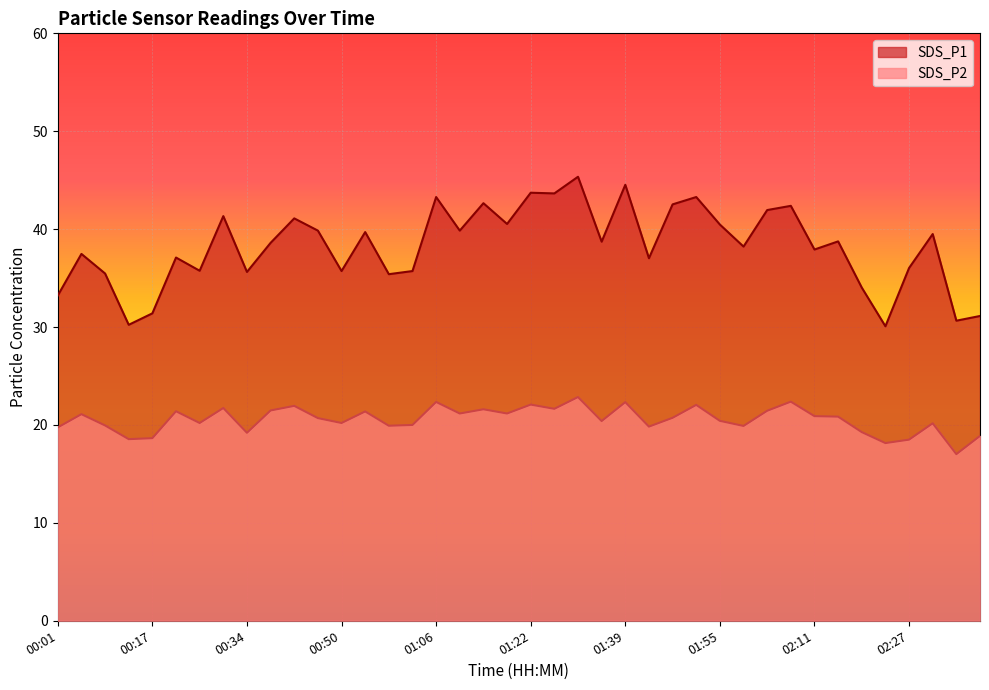

Reading left to right, transcribe all the data shown in this chart.

SDS_P1: 33.2	37.5	35.5	30.2	31.4	37.1	35.8	41.3	35.6	38.6	41.1	39.9	35.7	39.7	35.4	35.7	43.3	39.9	42.6	40.5	43.7	43.6	45.4	38.7	44.5	37.0	42.5	43.3	40.5	38.2	42.0	42.4	37.9	38.8	34.0	30.1	36.0	39.5	30.6	31.1
SDS_P2: 19.8	21.1	19.9	18.6	18.6	21.4	20.2	21.7	19.2	21.5	21.9	20.7	20.2	21.4	19.9	20.0	22.4	21.2	21.6	21.2	22.1	21.6	22.9	20.4	22.3	19.8	20.7	22.1	20.4	19.9	21.4	22.4	20.9	20.9	19.3	18.1	18.5	20.2	17.0	18.9